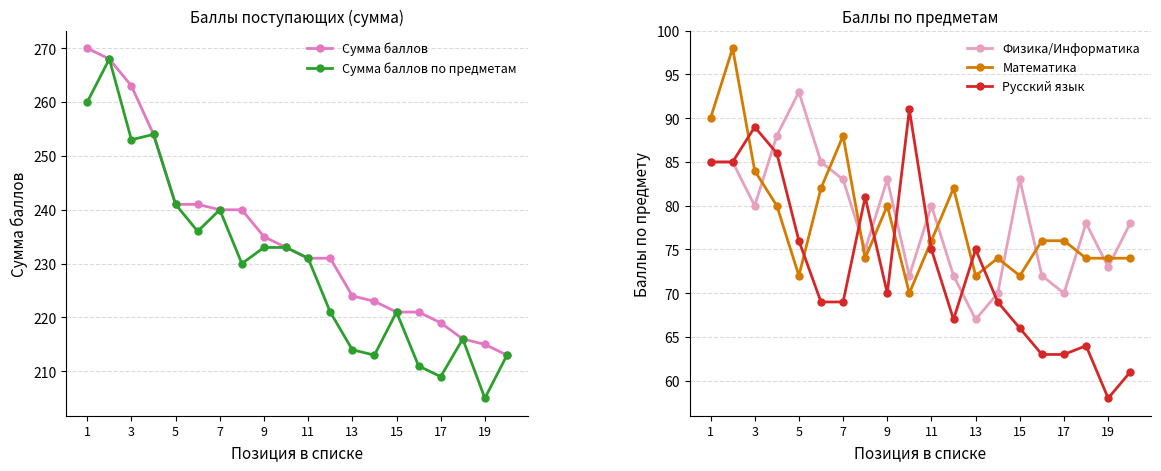

True or false: Математика and Русский язык intersect in this chart.

True